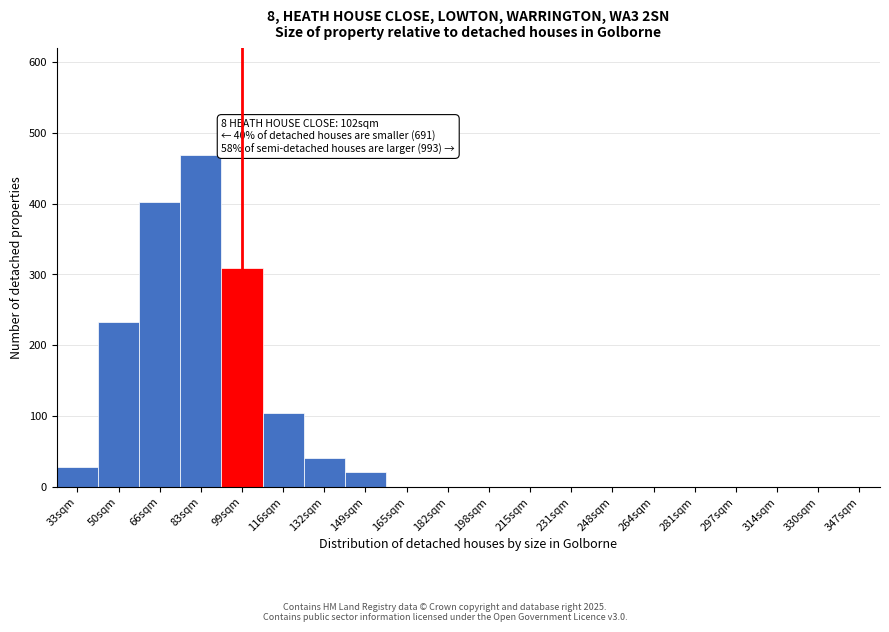

Reading left to right, what are all the values shown in this chart?

33sqm=28	50sqm=232	66sqm=402	83sqm=468	99sqm=309	116sqm=104	132sqm=40	149sqm=20	165sqm=0	182sqm=0	198sqm=0	215sqm=0	231sqm=0	248sqm=0	264sqm=0	281sqm=0	297sqm=0	314sqm=0	330sqm=0	347sqm=0